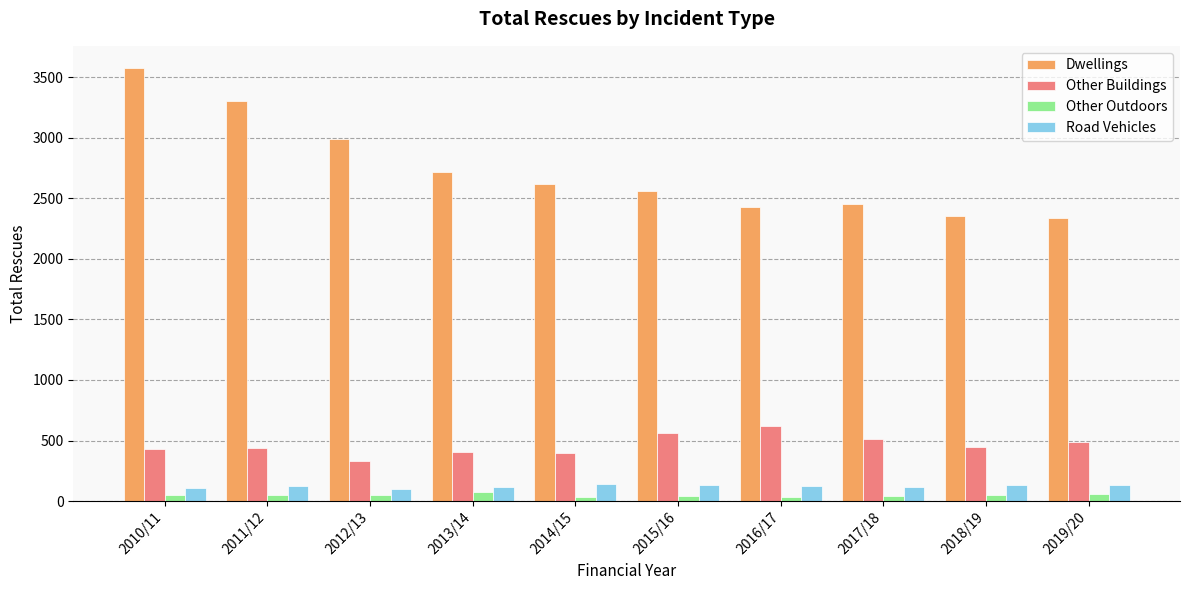

What is the sum of all Other Outdoors values?

483